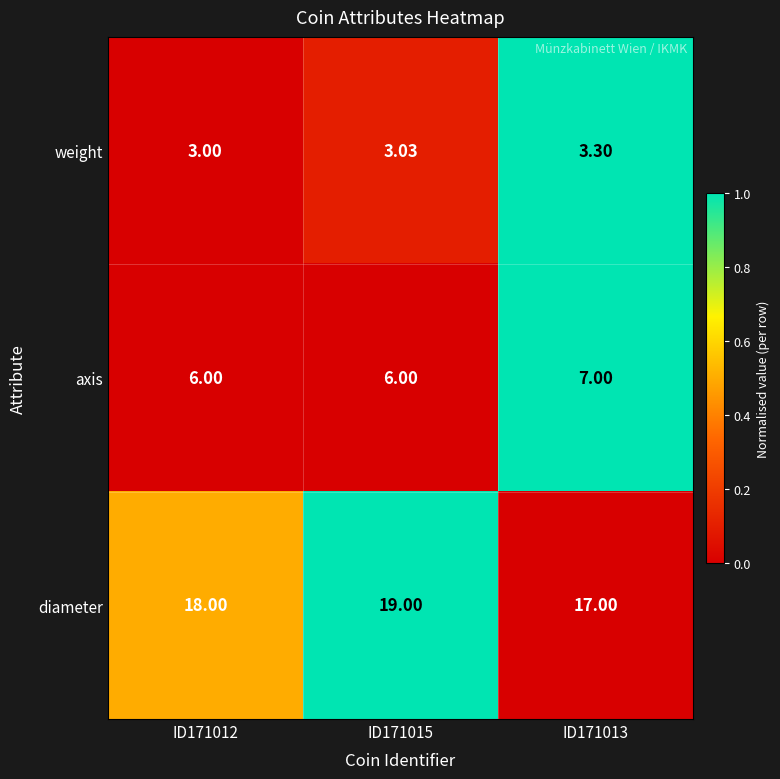

Which series has the largest total across all categories?

diameter